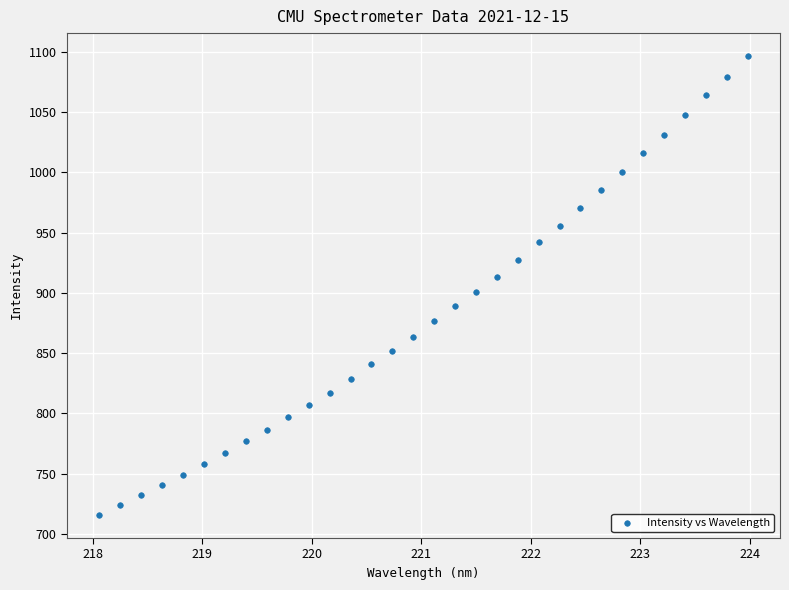

What is the range of X values (max minus min)?

5.9